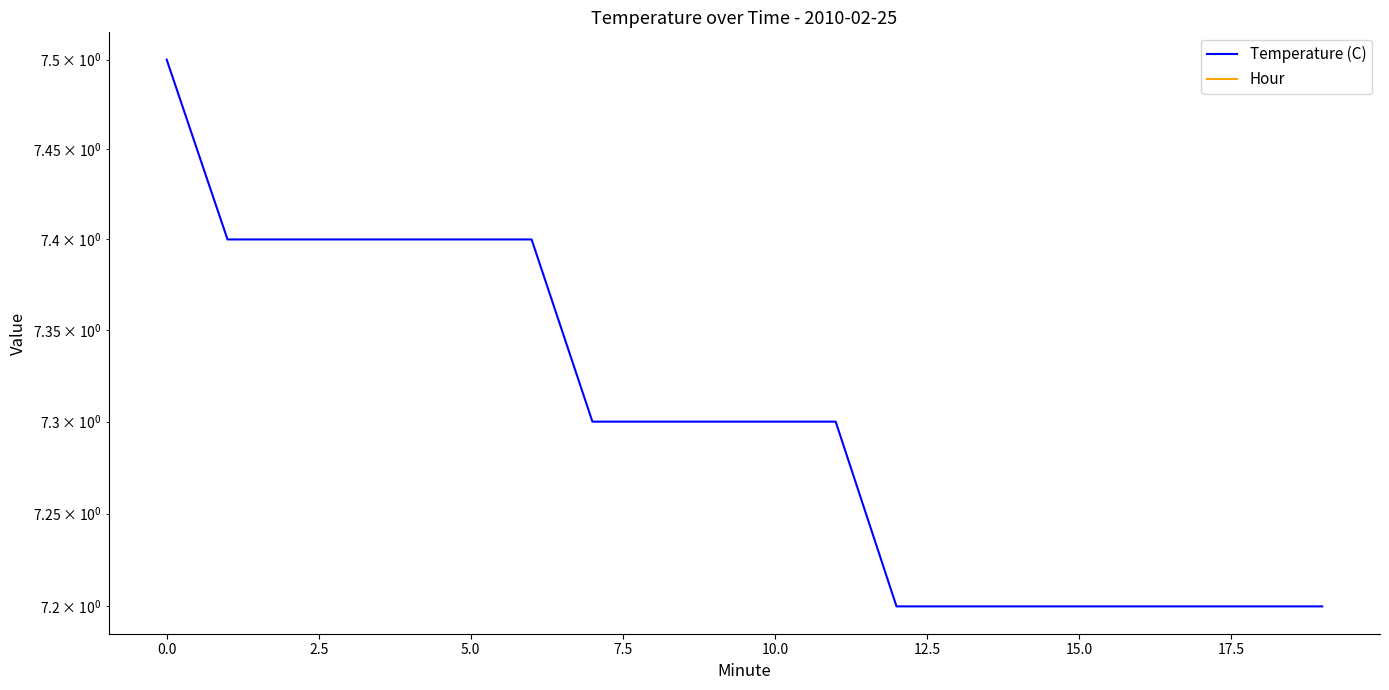

What is the total value across all series at 15?

7.2